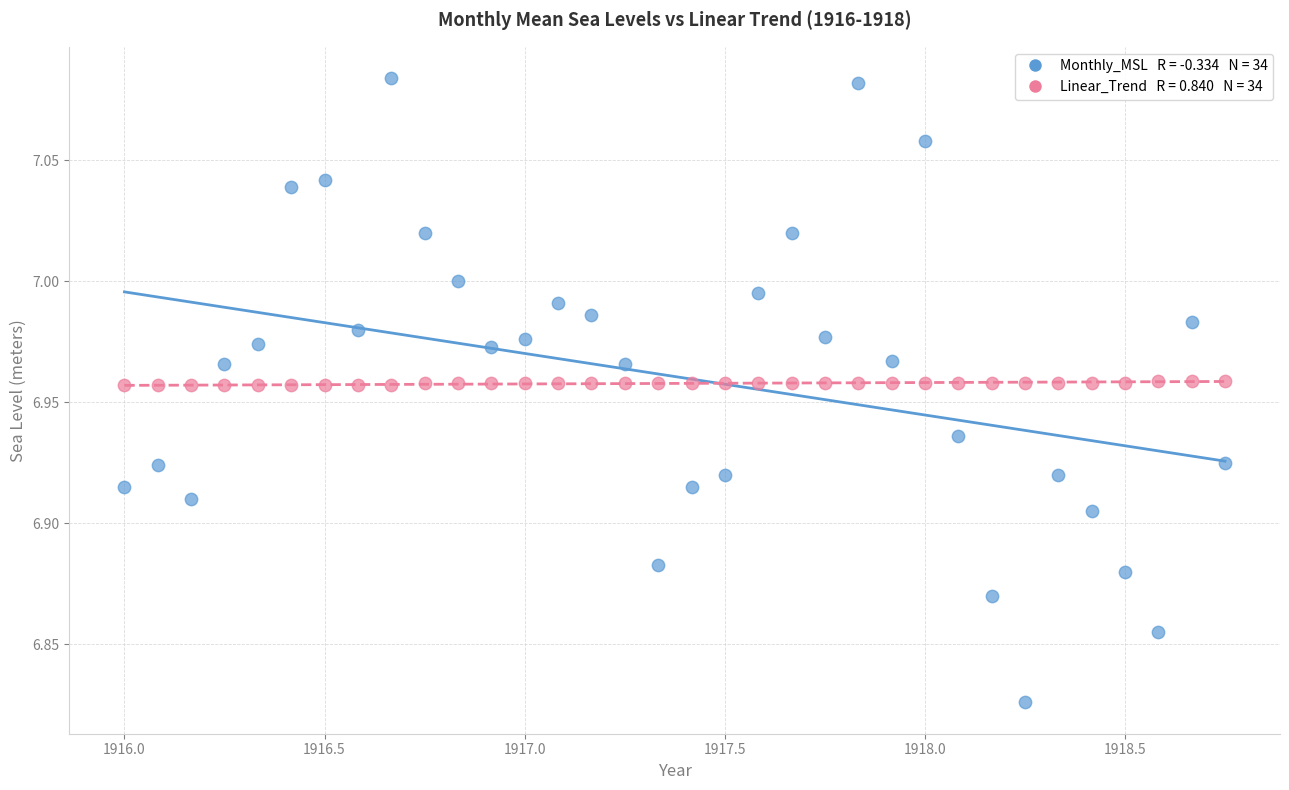

Across all data points, what is the range of Y values (max minus min)?

0.3